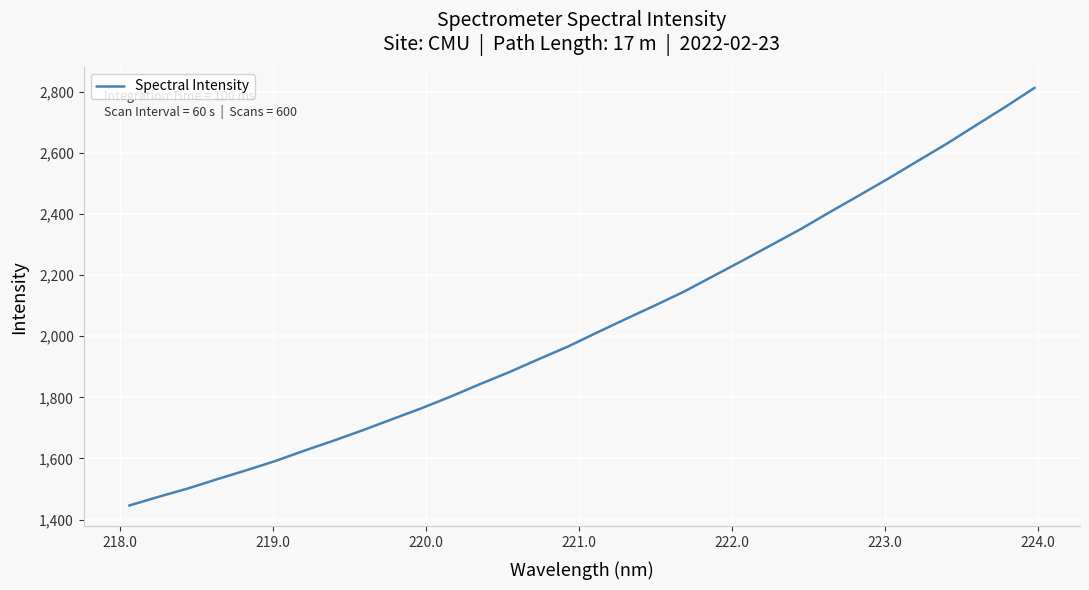

What is the difference between the maximum and minimum values?

1367.4